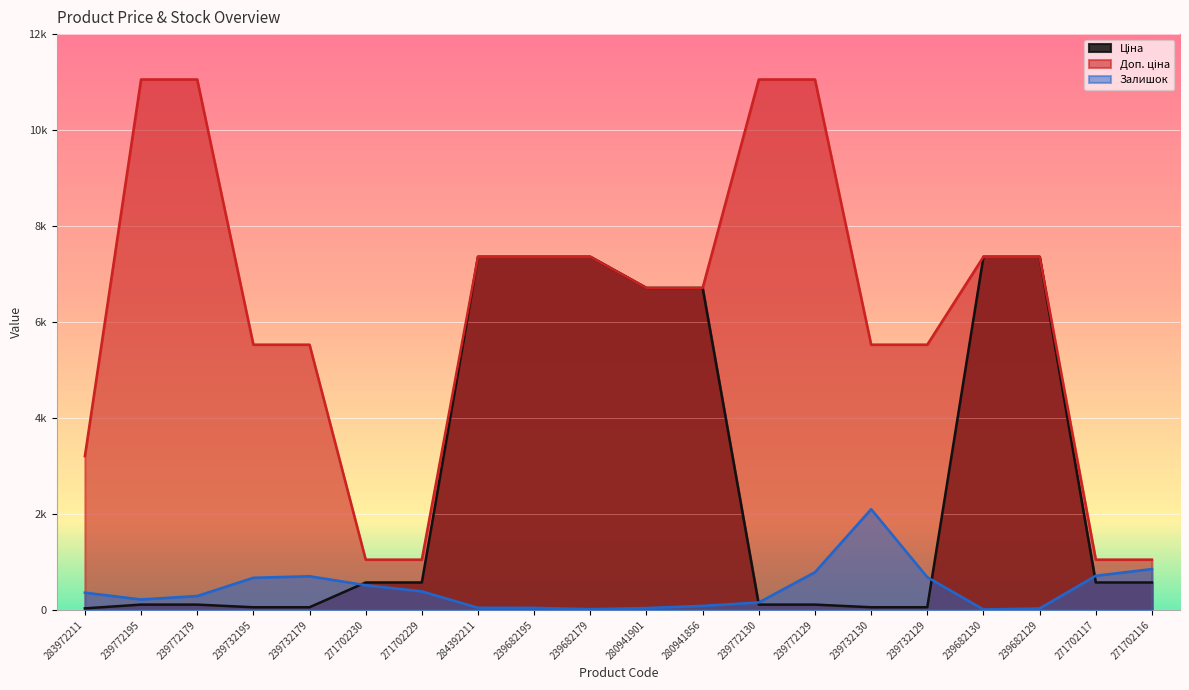

Which category has the lowest value across all series?

239682130